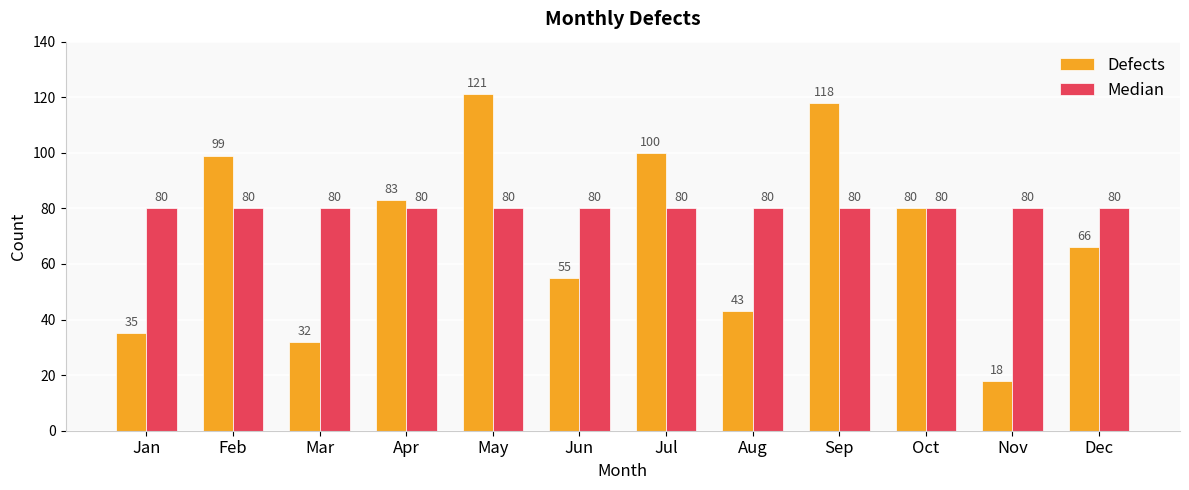

Which series has the largest total across all categories?

Median